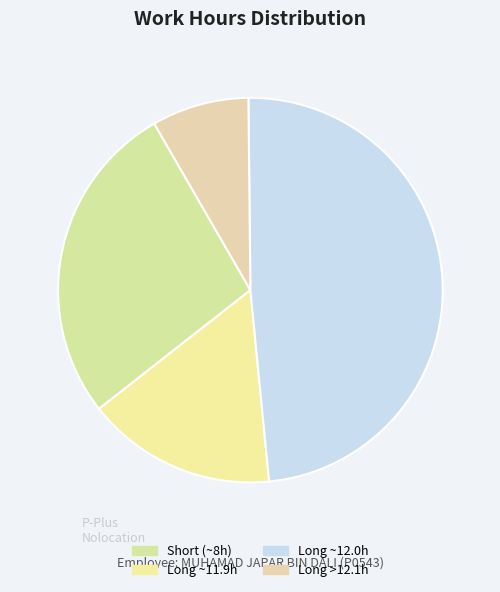

How many segments does this pie chart have?

4